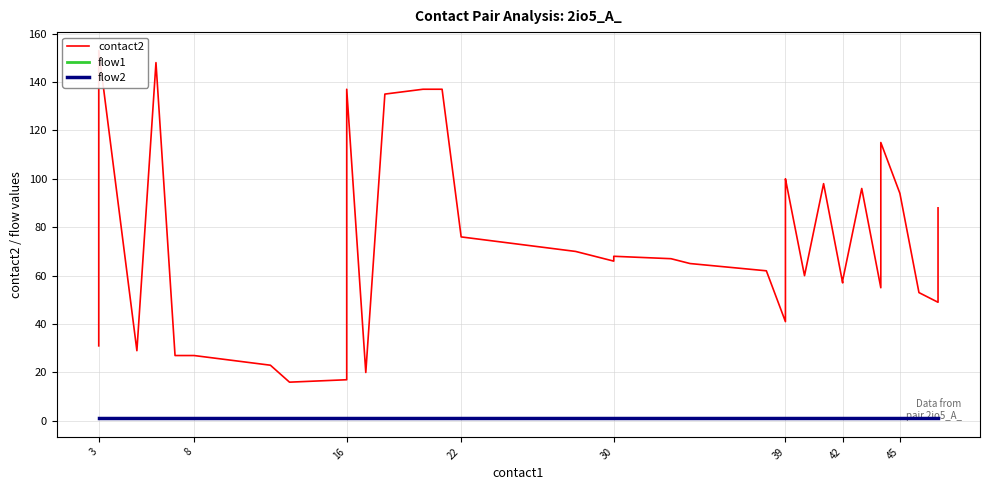

True or false: contact2 has more than 1 points higher than both neighbors.

True